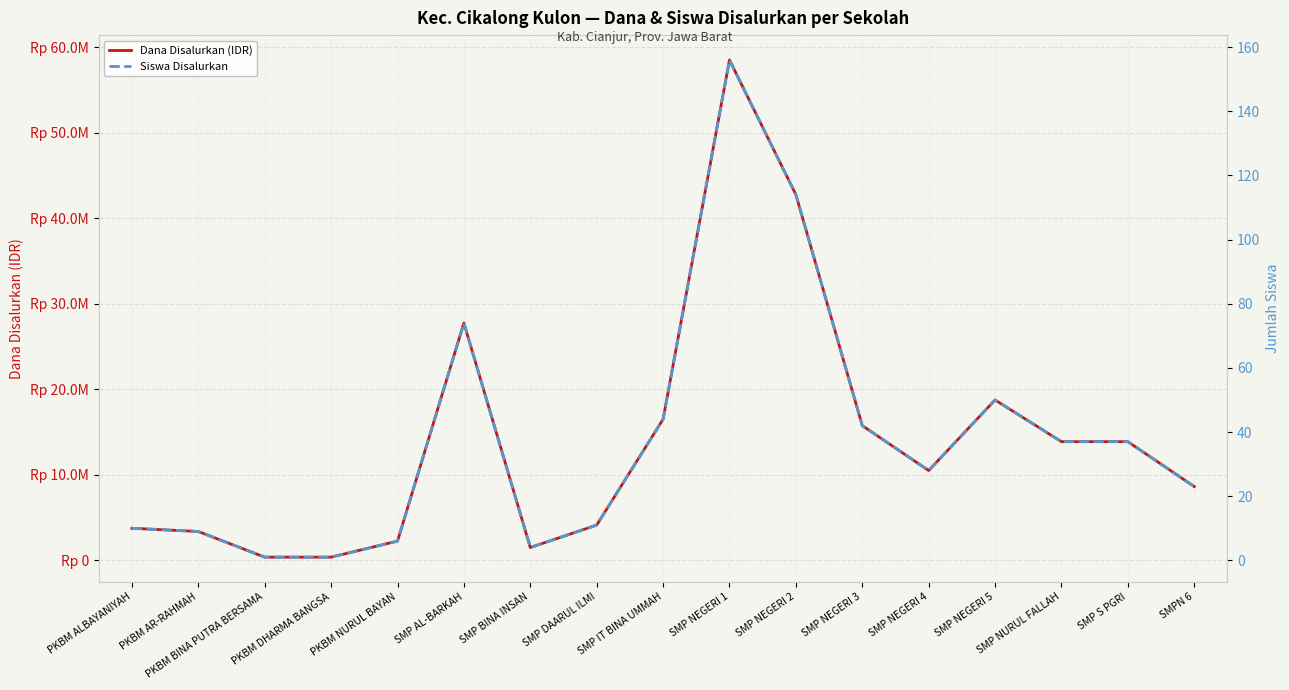

How many distinct data groups are displayed?

2